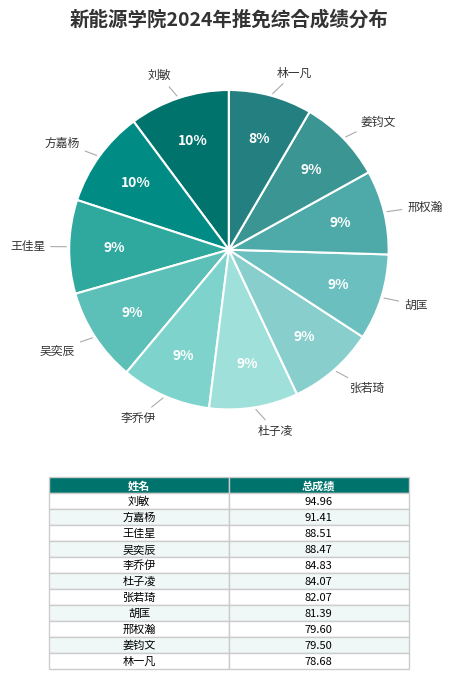

What is the ratio of the value at 杜子凌 to the value at 胡匡?

1.0